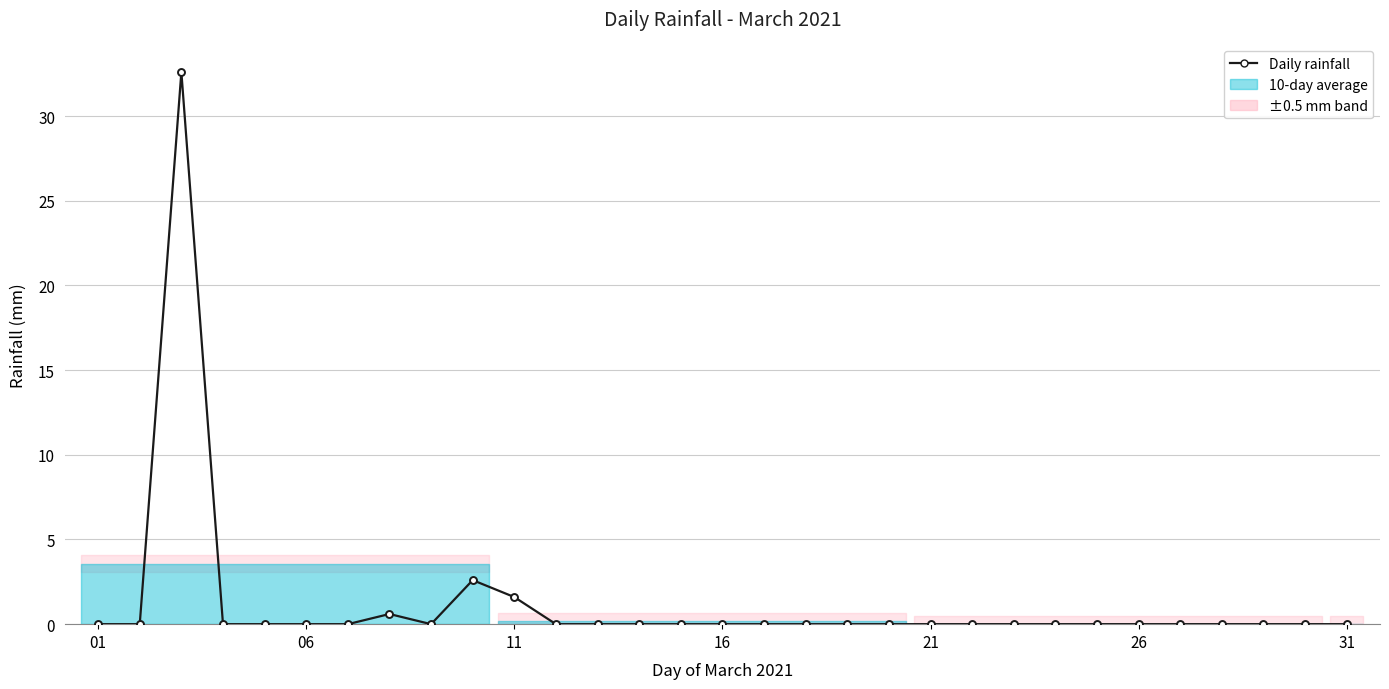

Reading right to left, what are all the values shown in this chart?

0.0	0.0	0.0	0.0	0.0	0.0	0.0	0.0	0.0	0.0	0.0	0.0	0.0	0.0	0.0	0.0	0.0	0.0	0.0	0.0	1.6	2.6	0.0	0.6	0.0	0.0	0.0	0.0	32.6	0.0	0.0